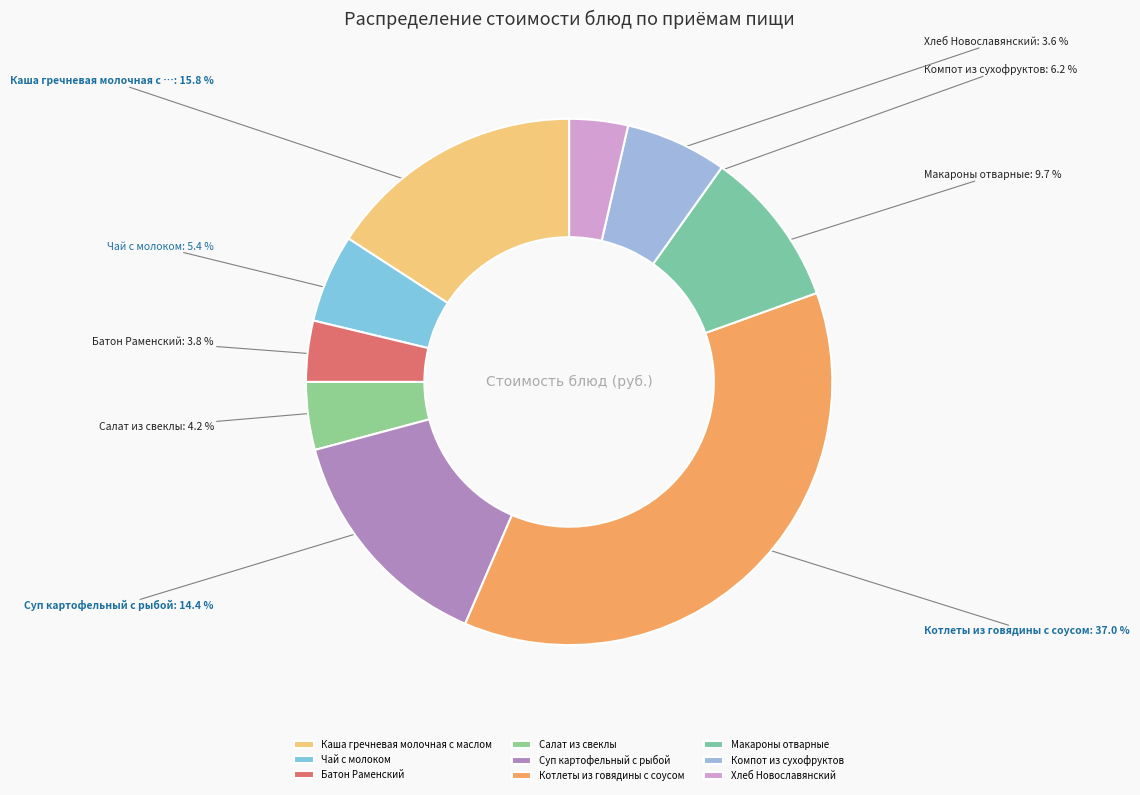

The Хлеб Новославянский slice represents 4% of the pie. True or false?

True